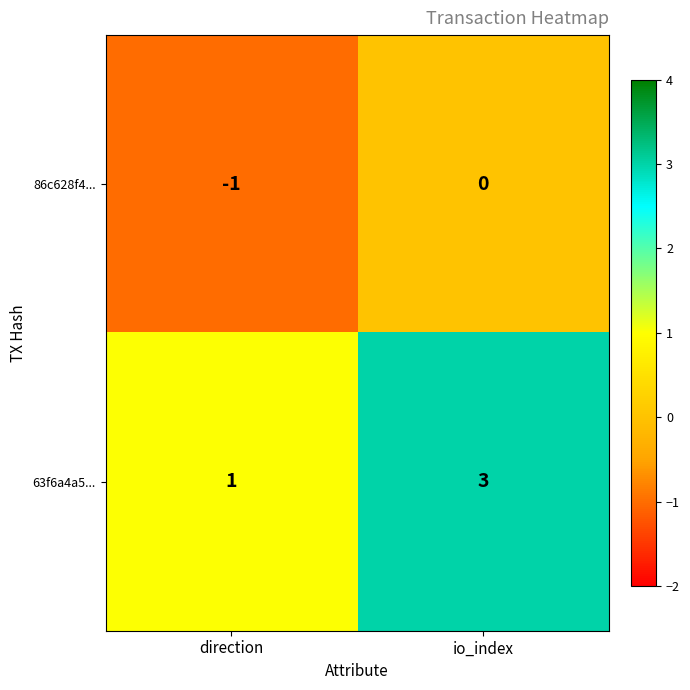

Which series has the widest spread of values?

63f6a4a5...